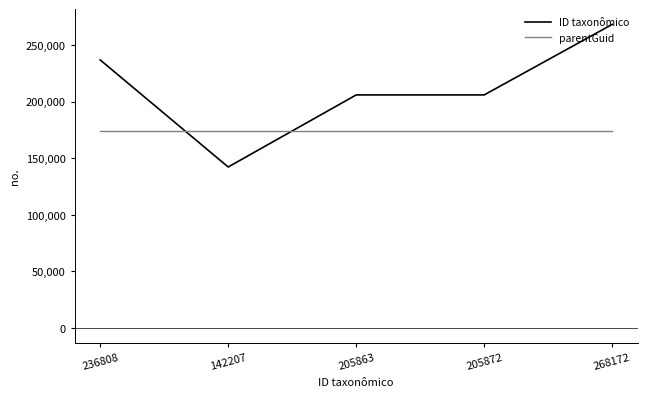

Which series has the largest range (max minus min)?

ID taxonômico